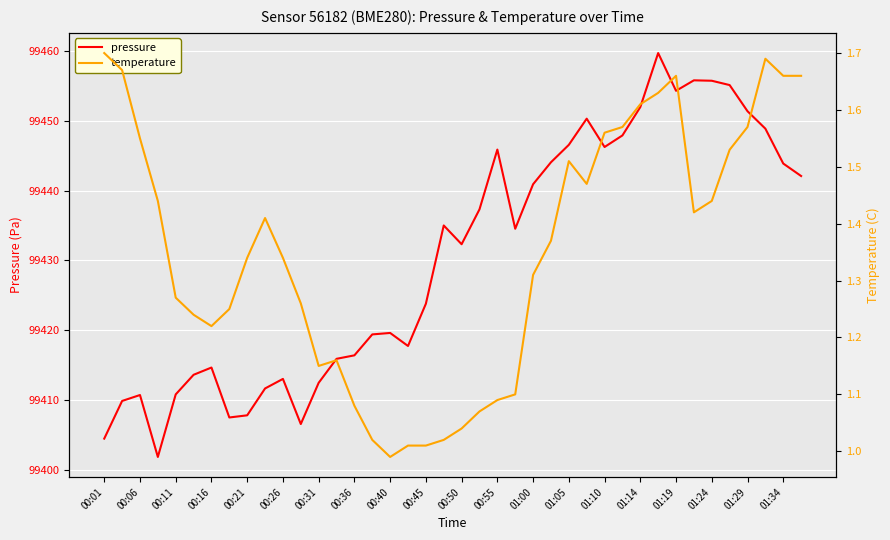

True or false: pressure has more than 2 points higher than both neighbors.

True